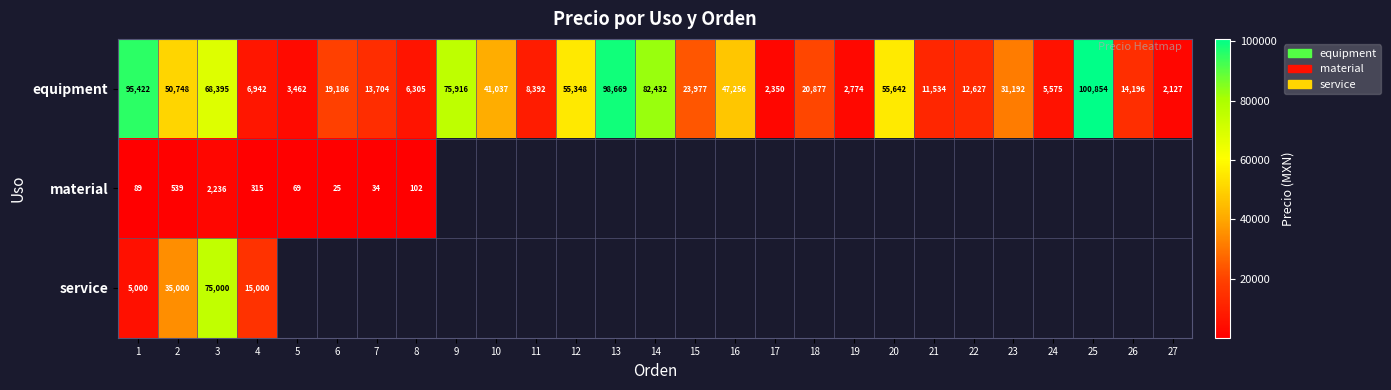

The equipment series shows 3166.3 at 22. True or false?

False